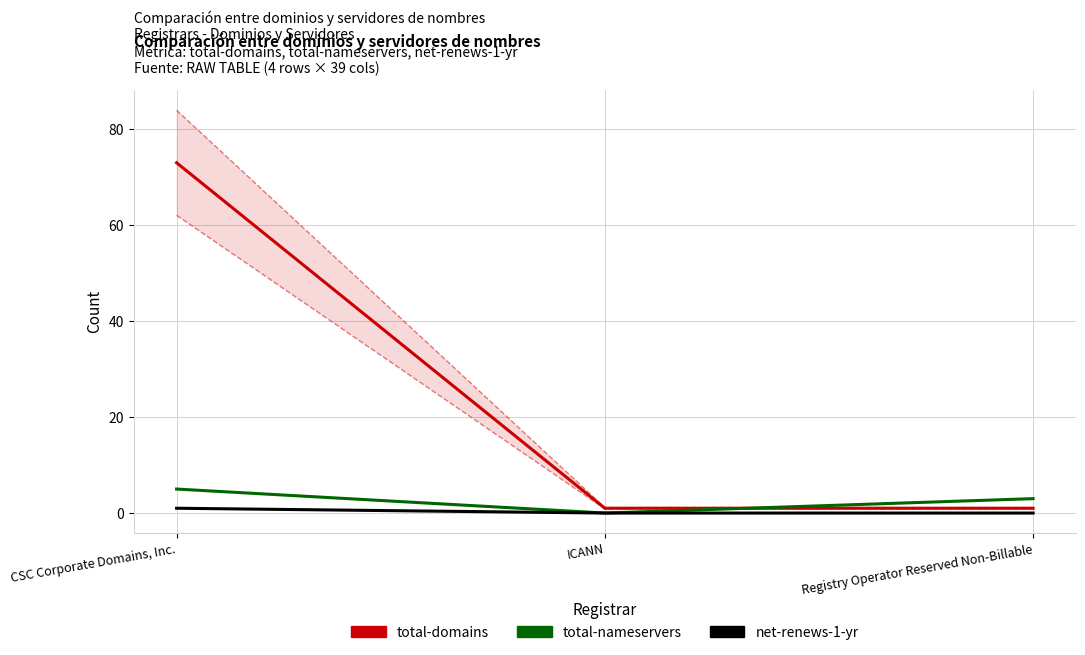

Reading left to right, transcribe all the data shown in this chart.

total-domains: 73	1	1
total-nameservers: 5	0	3
net-renews-1-yr: 1	0	0